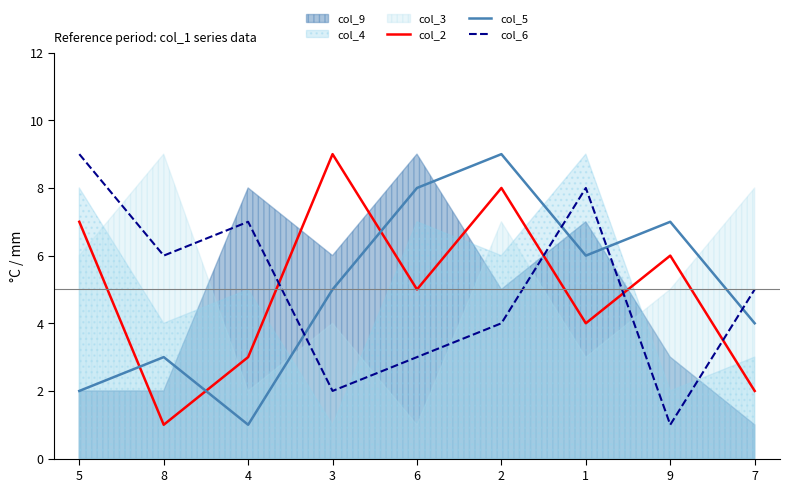

What is the total value across all series at 5?

18